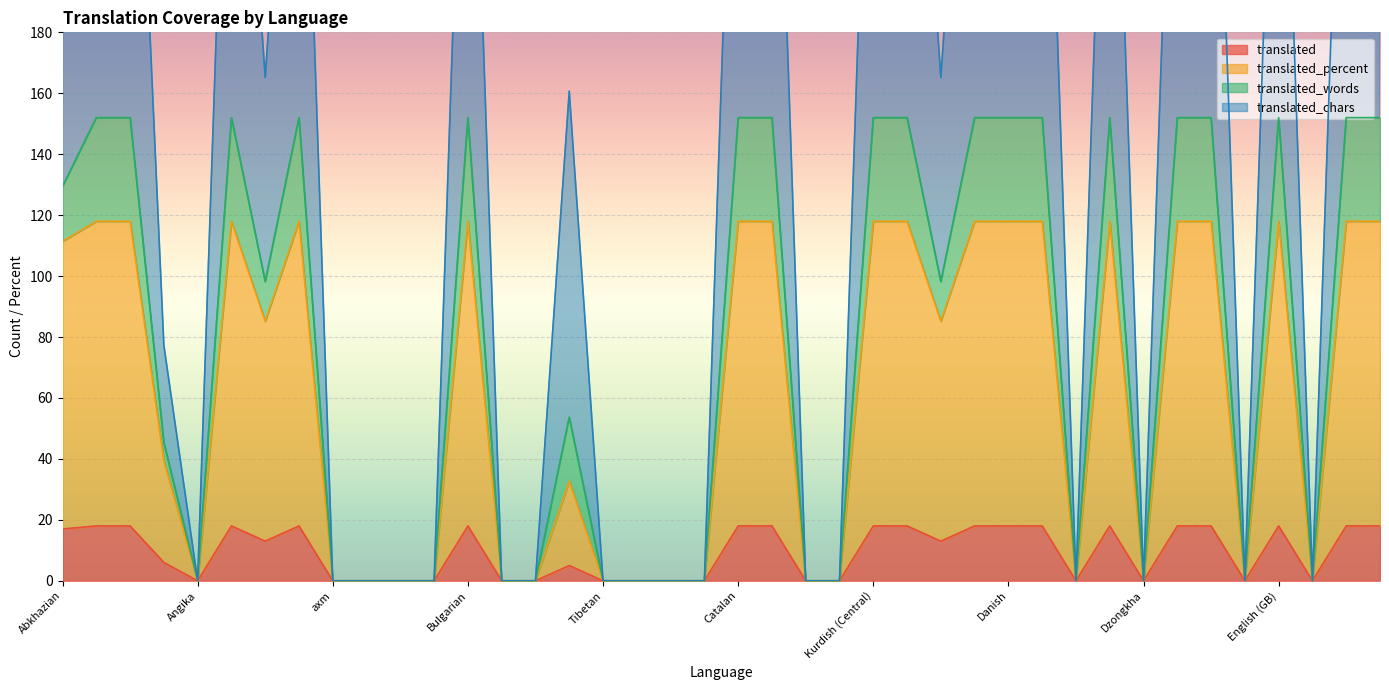

The value of translated at Abkhazian is 17. True or false?

True